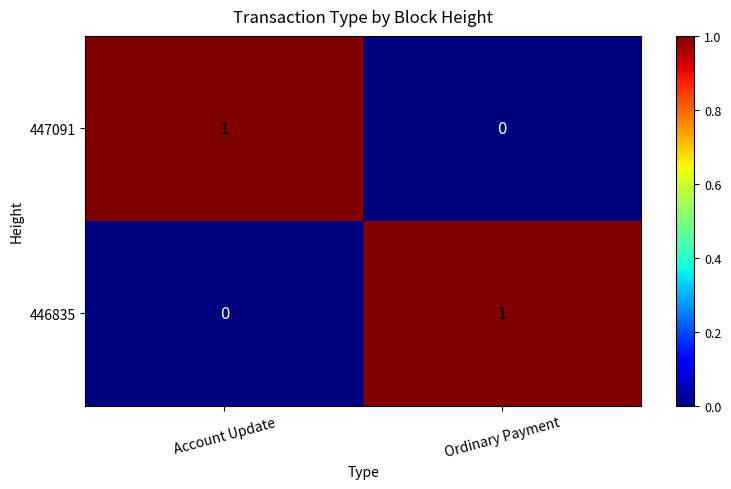

The 447091 series shows 0 at Ordinary Payment. True or false?

True